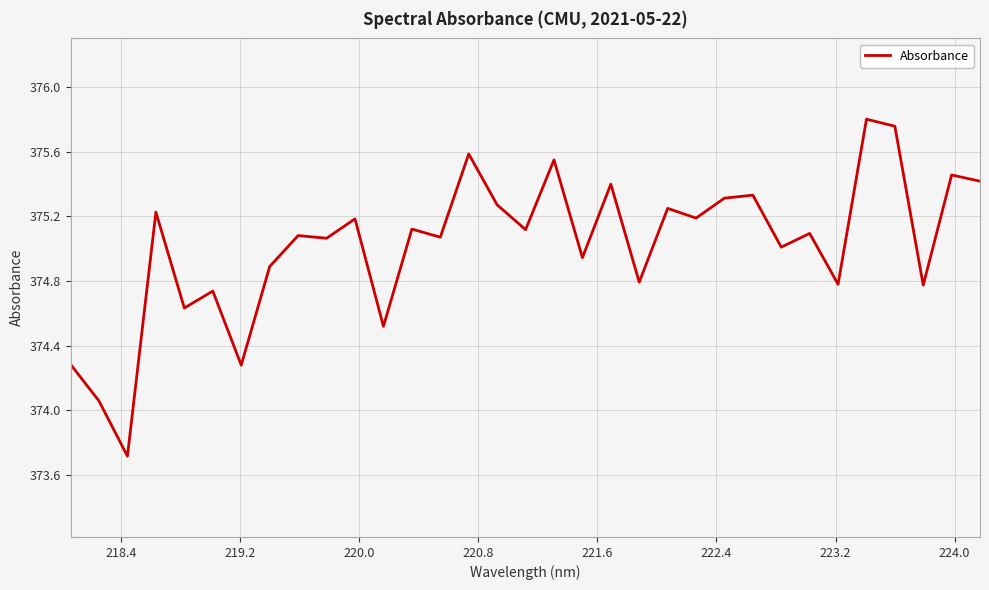

What is the difference between the maximum and minimum values?

2.1